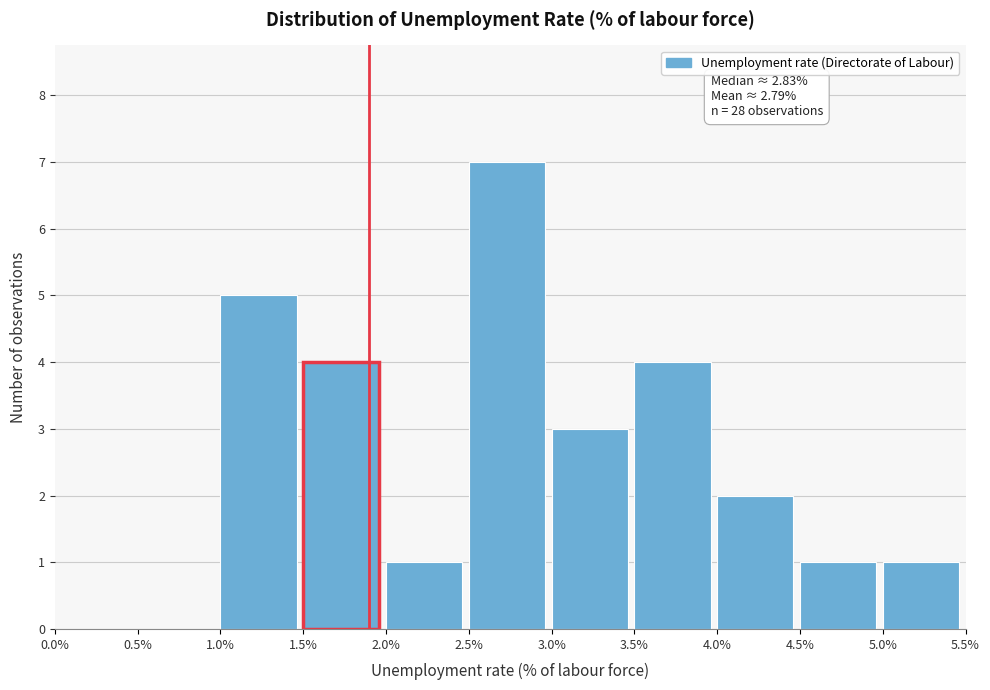

Which range on the x-axis has the tallest bar?

2.5% to 3.0%